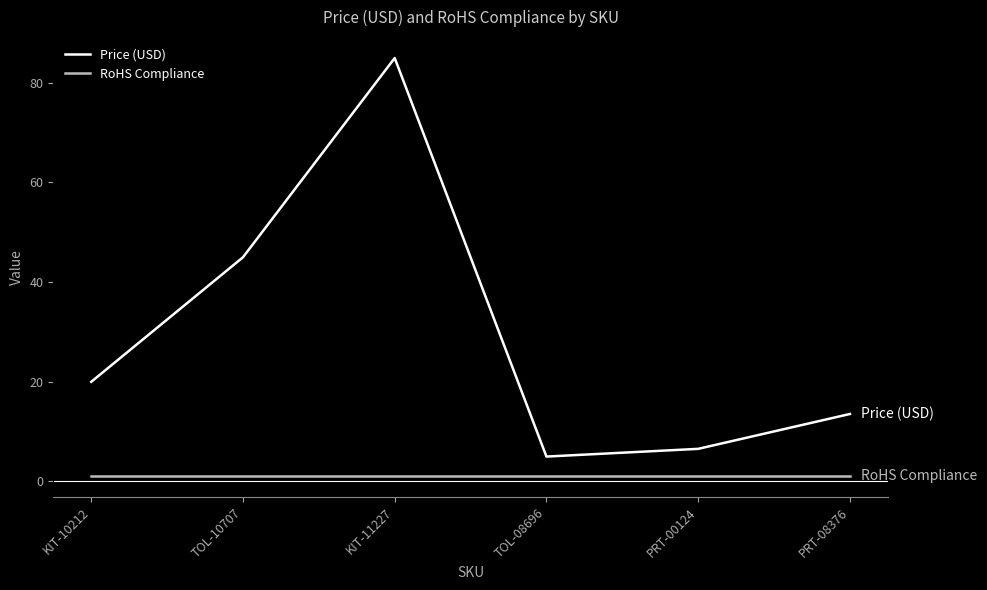

At which label is Price (USD) closest to 44?

TOL-10707